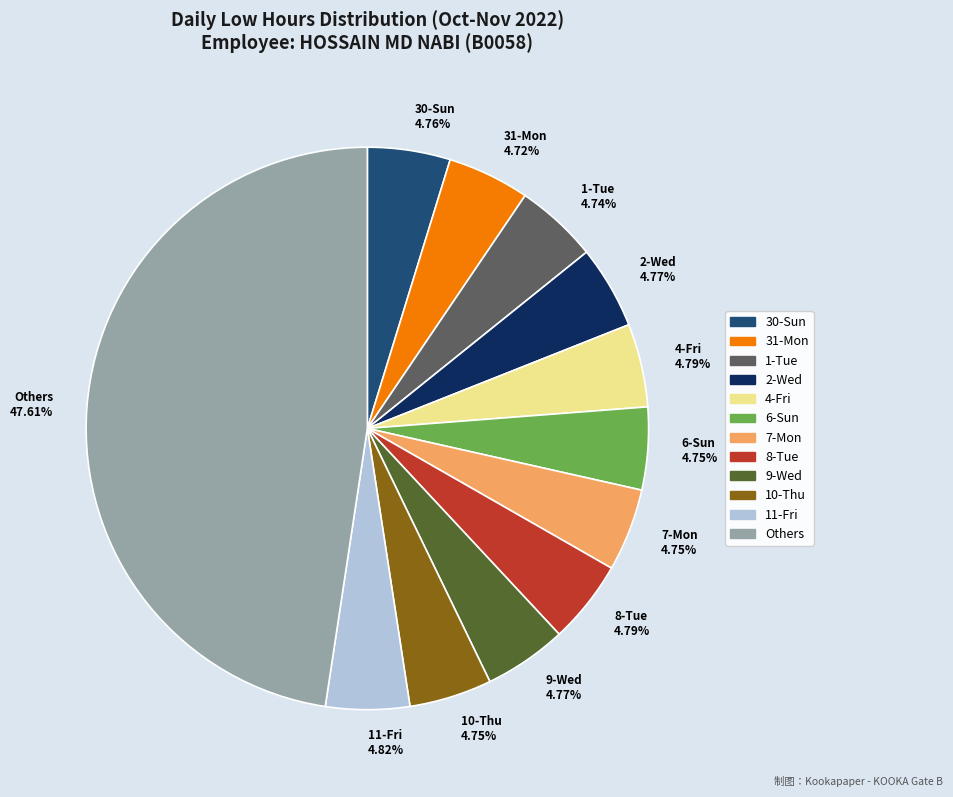

Which category has the biggest portion of the pie?

Others 47.61%